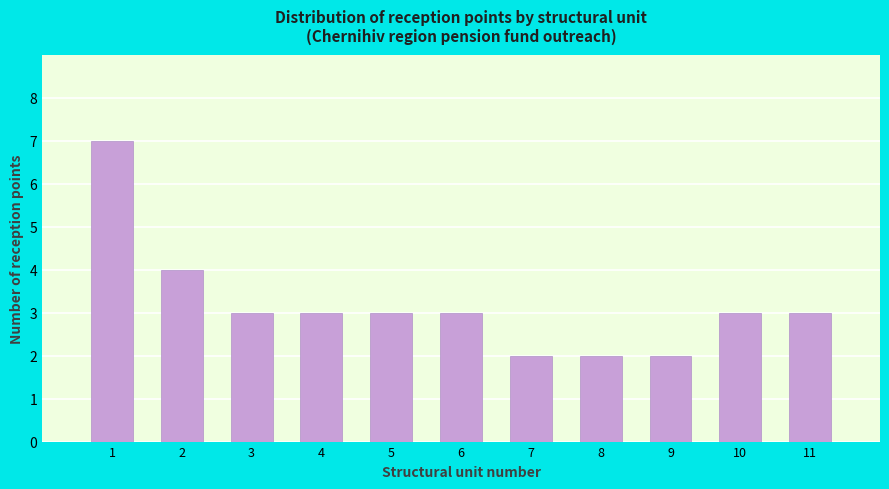

Reading left to right, extract all data points from this chart.

1=7	2=4	3=3	4=3	5=3	6=3	7=2	8=2	9=2	10=3	11=3